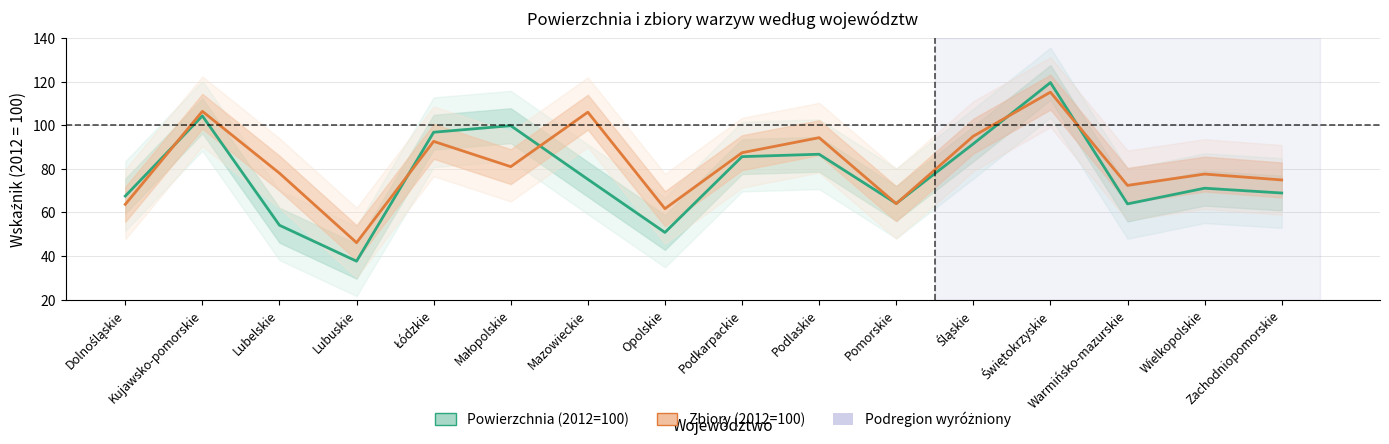

Reading left to right, list all the values displayed in this chart.

Powierzchnia 2012=100: 67.5	104.3	54.1	37.6	96.8	99.8	75.2	50.8	85.6	86.7	64.1	91.5	119.6	63.9	71.1	68.9
Zbiory 2012=100: 63.7	106.4	78.0	46.1	92.6	81.0	106.0	61.7	87.4	94.3	64.0	95.0	115.2	72.4	77.6	74.9